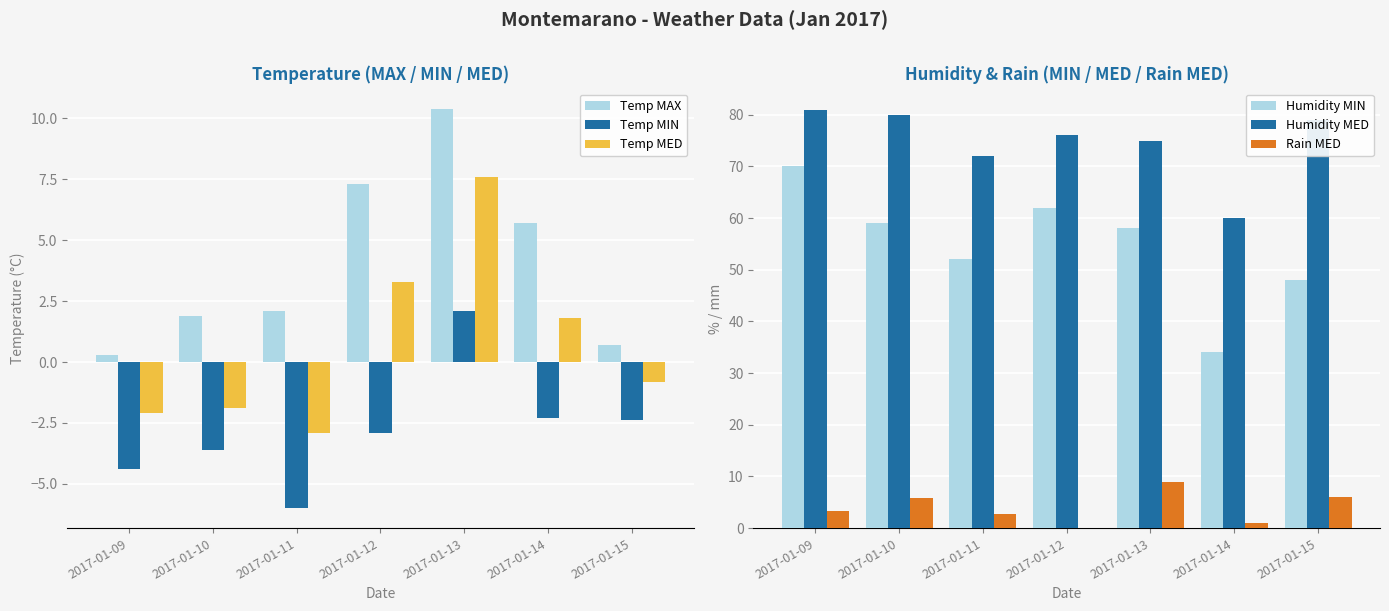

Is it true that Humidity MIN equals 59.0 at 2017-01-10?

True